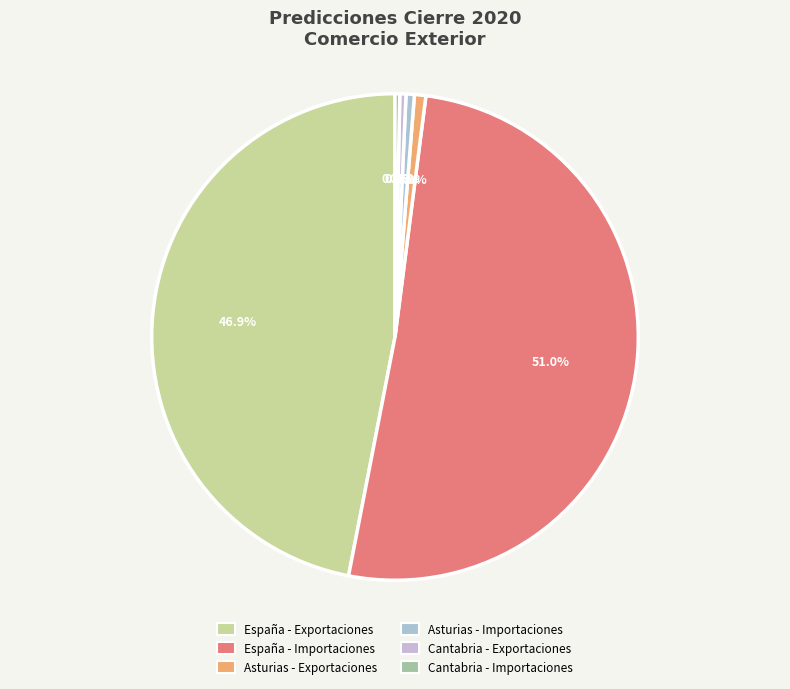

How many slices are in this pie chart?

6